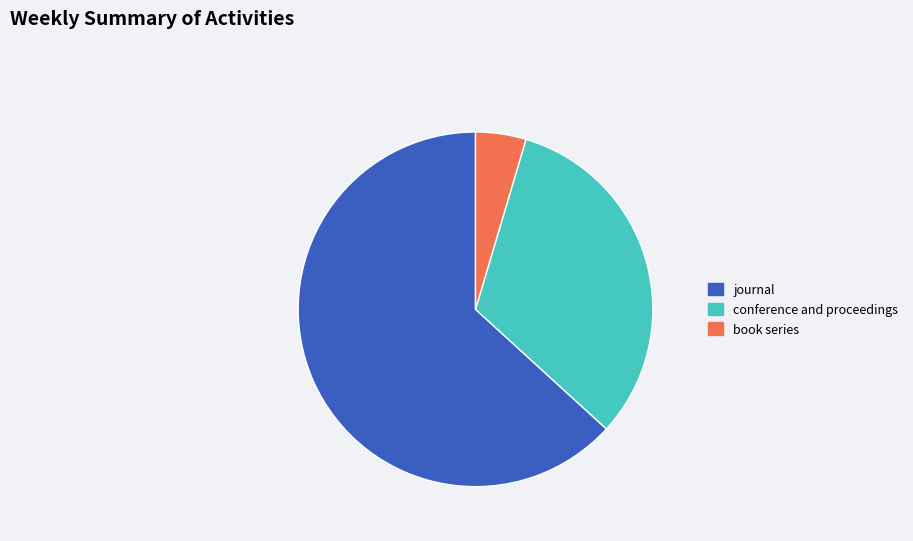

Is the sum of book series and conference and proceedings greater than half?

No